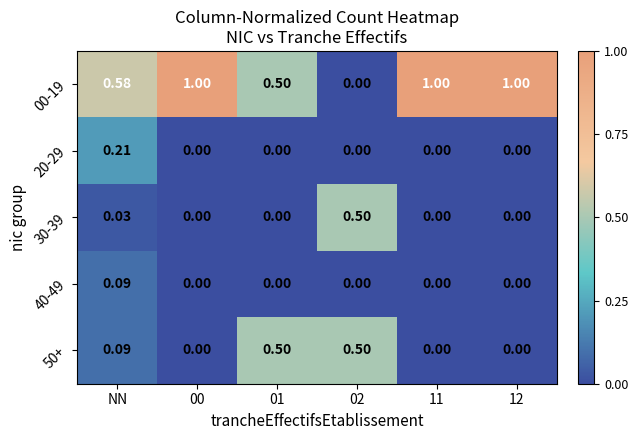

Is the value of 00-19 at NN greater than the value of 50+ at 02?

Yes